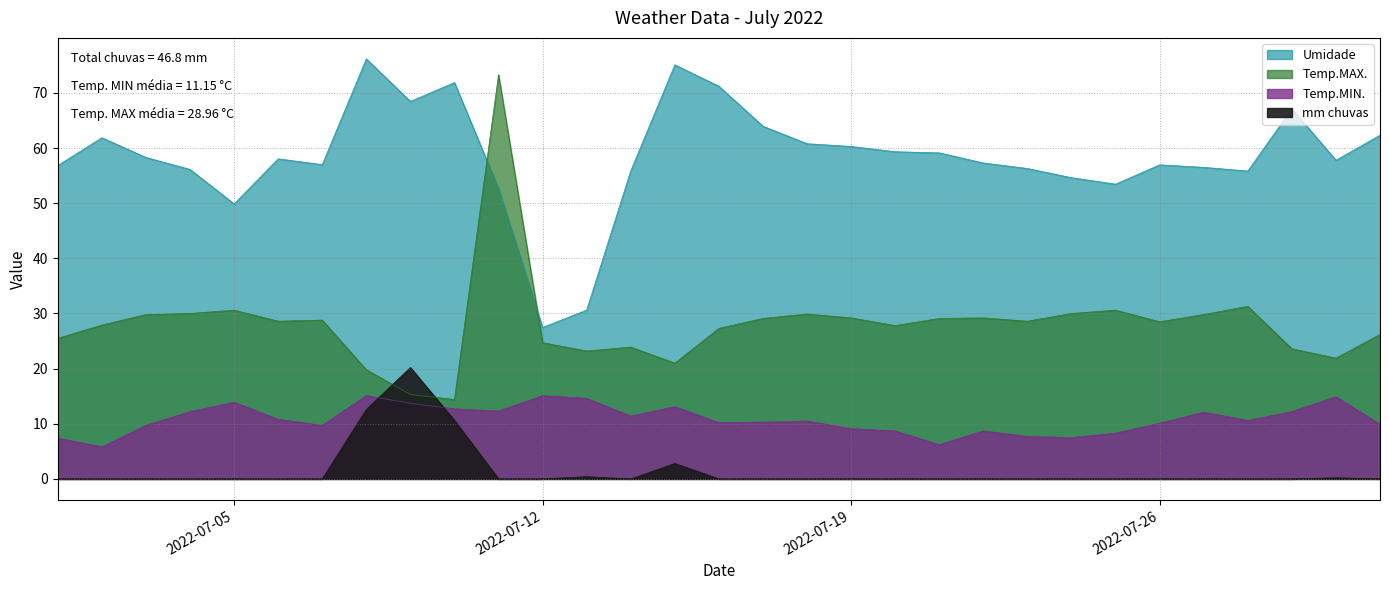

How many values in mm chuvas are above zero?

6